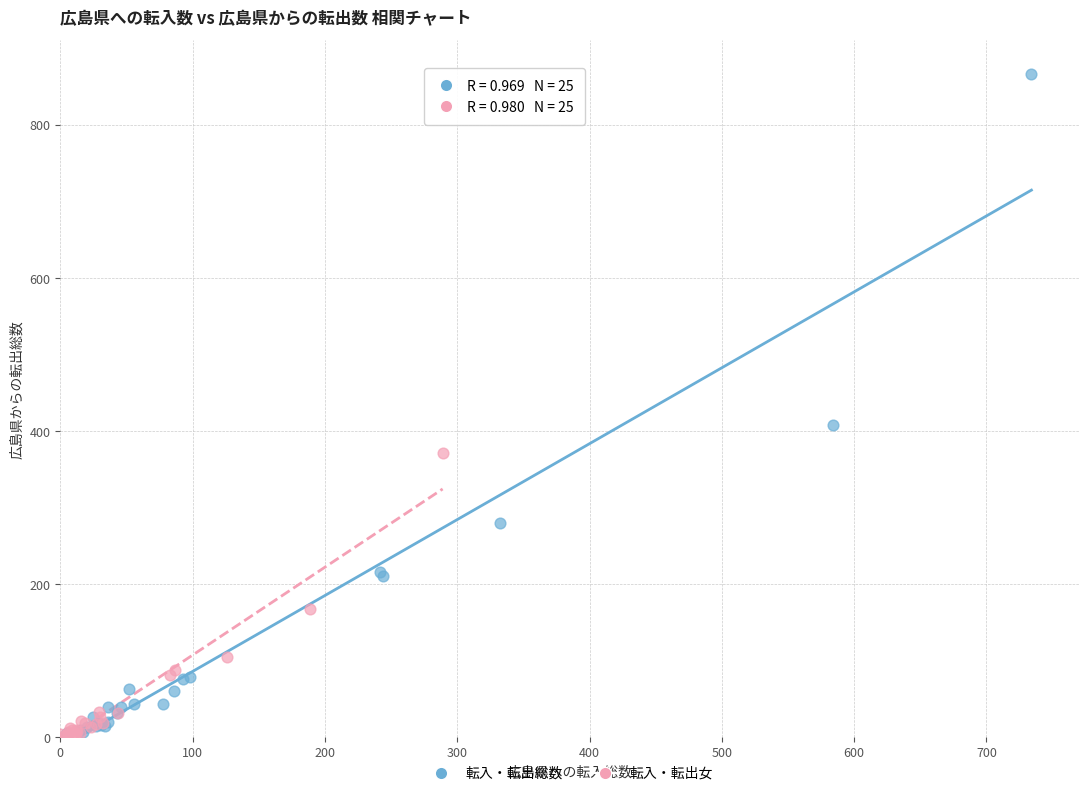

Which series contains the highest Y value?

転入・転出総数